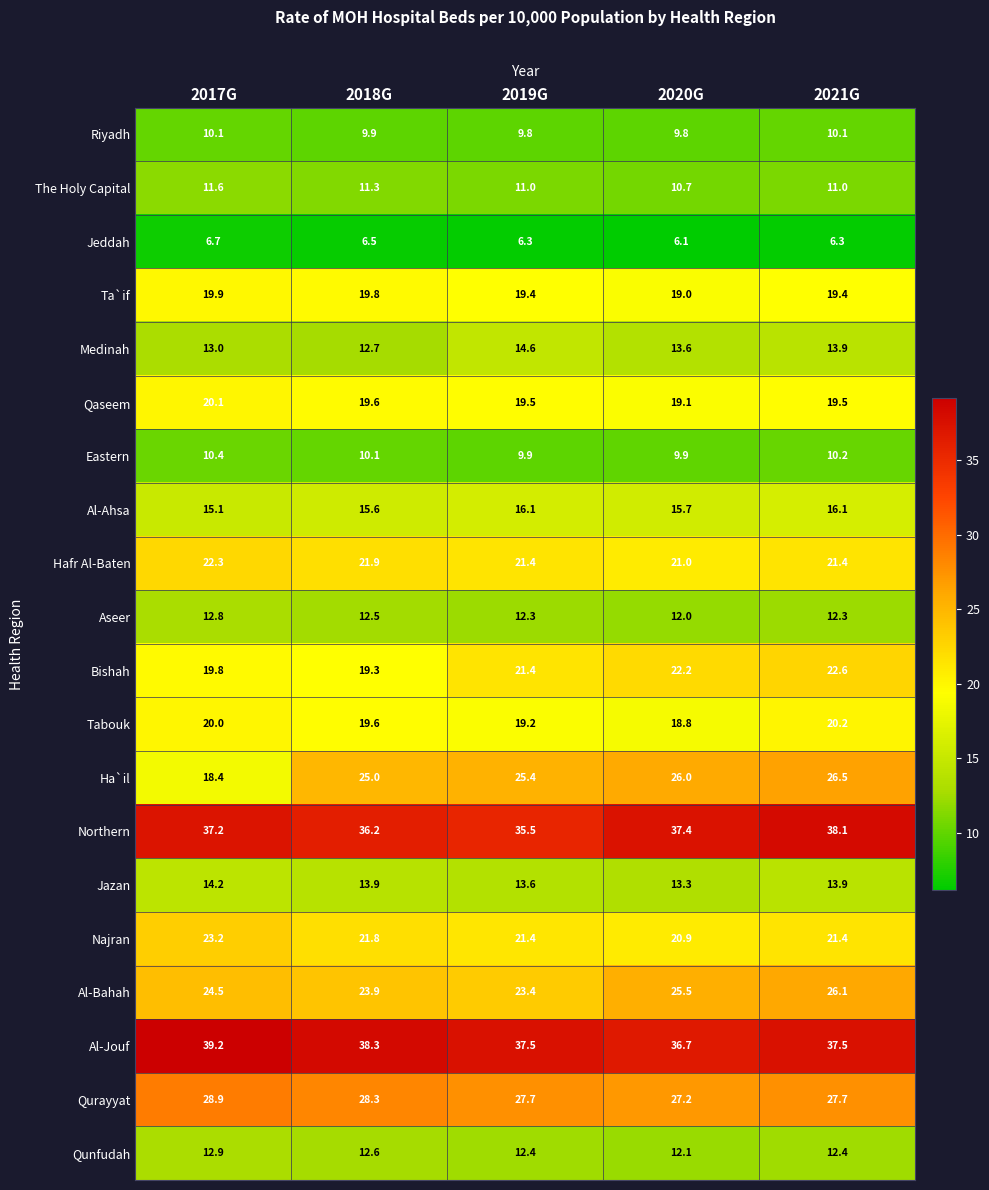

Which series has the largest total across all categories?

Al-Jouf